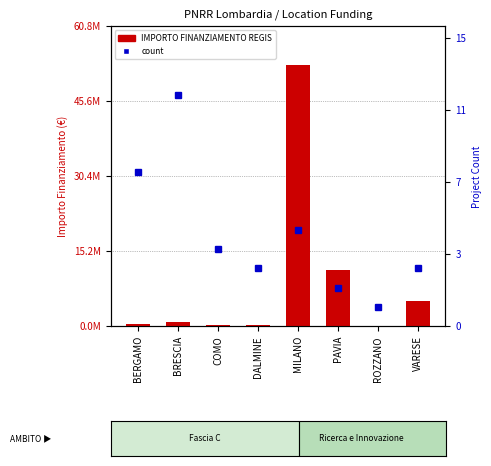

What is the highest value of the IMPORTO FINANZIAMENTO REGIS series?

52831270.8